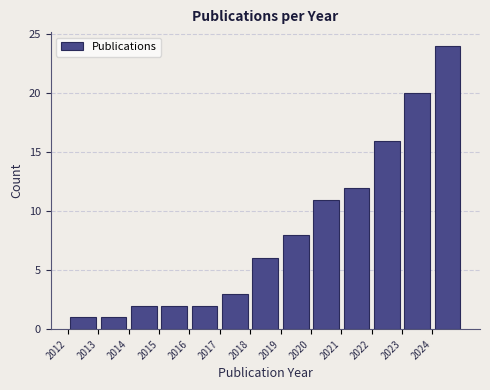

How tall is the bar that spans 2012 to 2013 on the x-axis? The values are not printed on the chart, so give them approximately, as read against the axis.

1